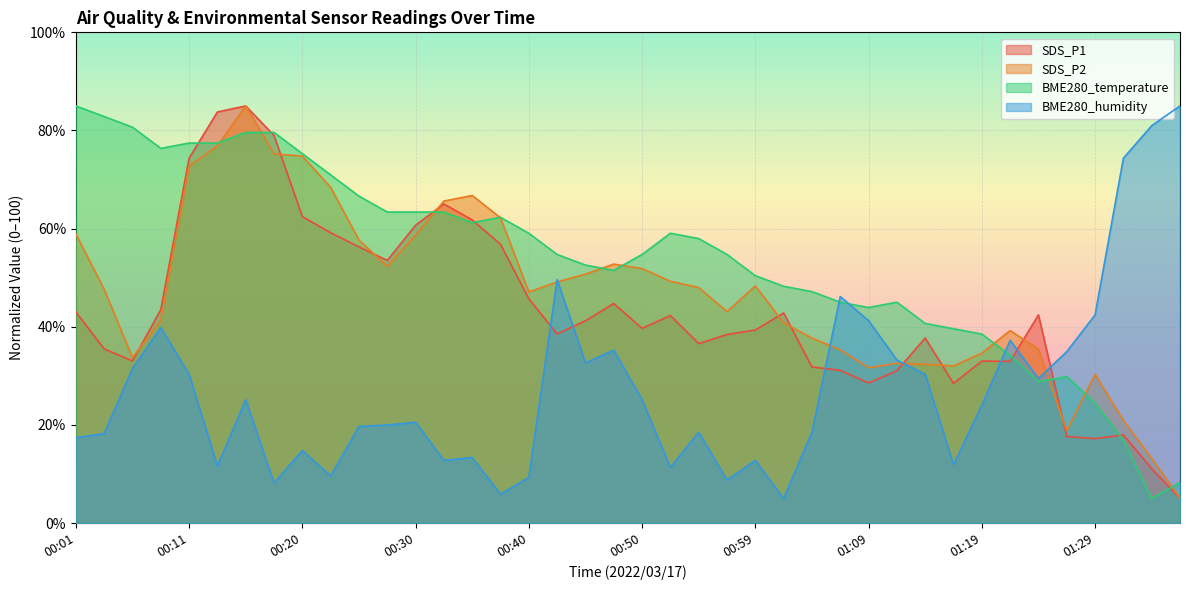

True or false: SDS_P2 has more than 0 interior local peaks.

True